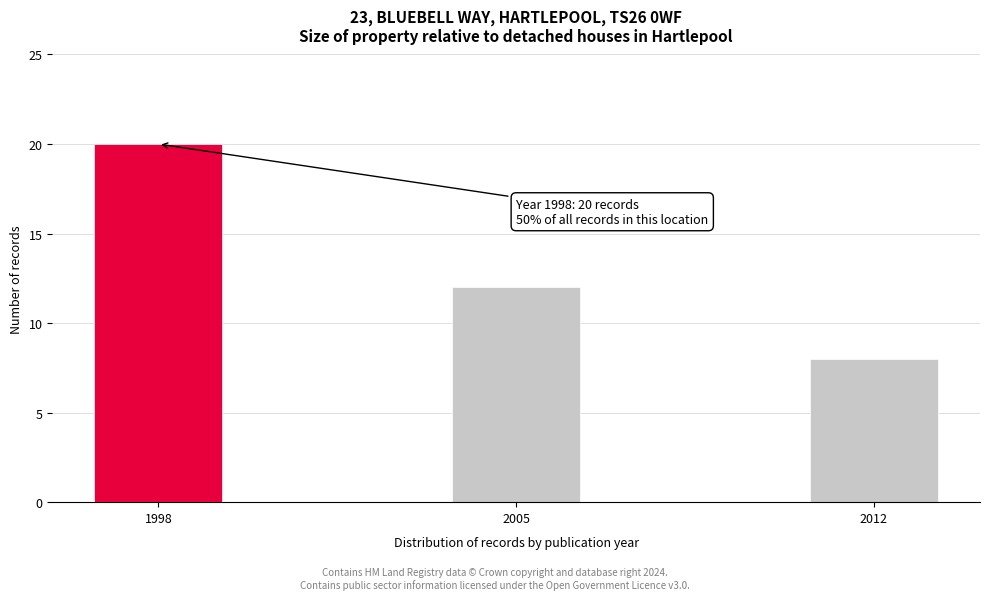

Reading right to left, what are all the values shown in this chart?

2012=8	2005=12	1998=20